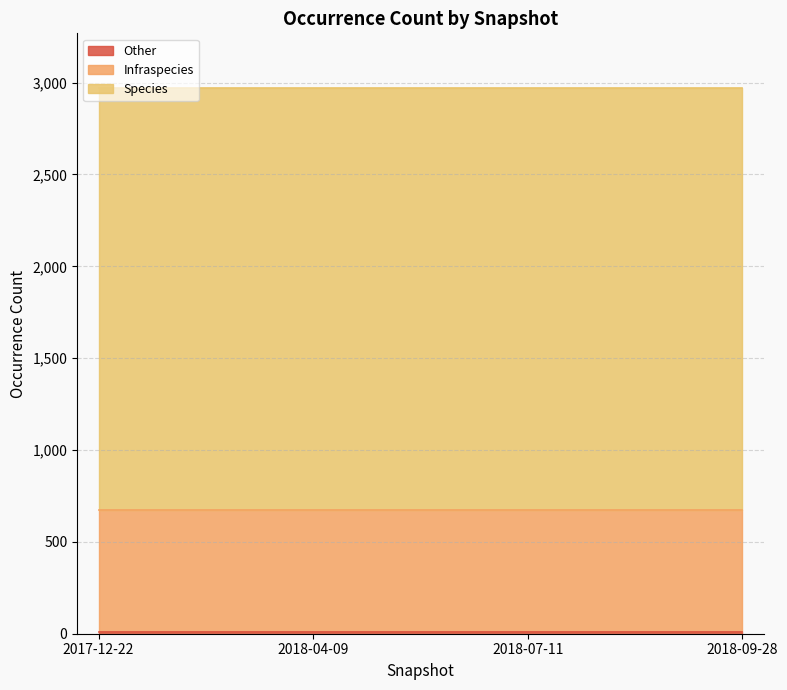

What are all the series names shown in the legend?

Species, Infraspecies, Other